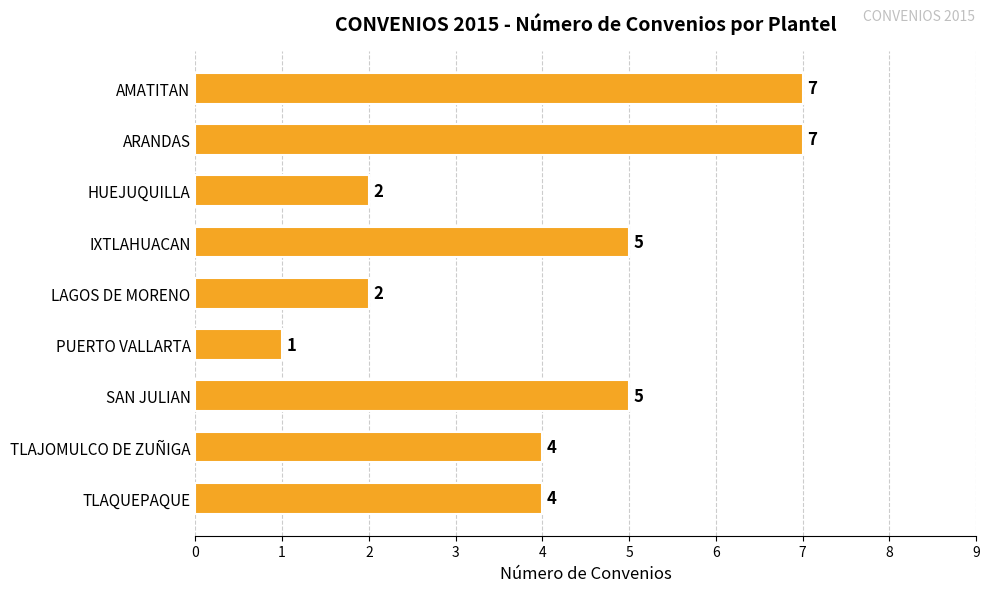

At which category does the chart reach its minimum across all series?

PUERTO VALLARTA